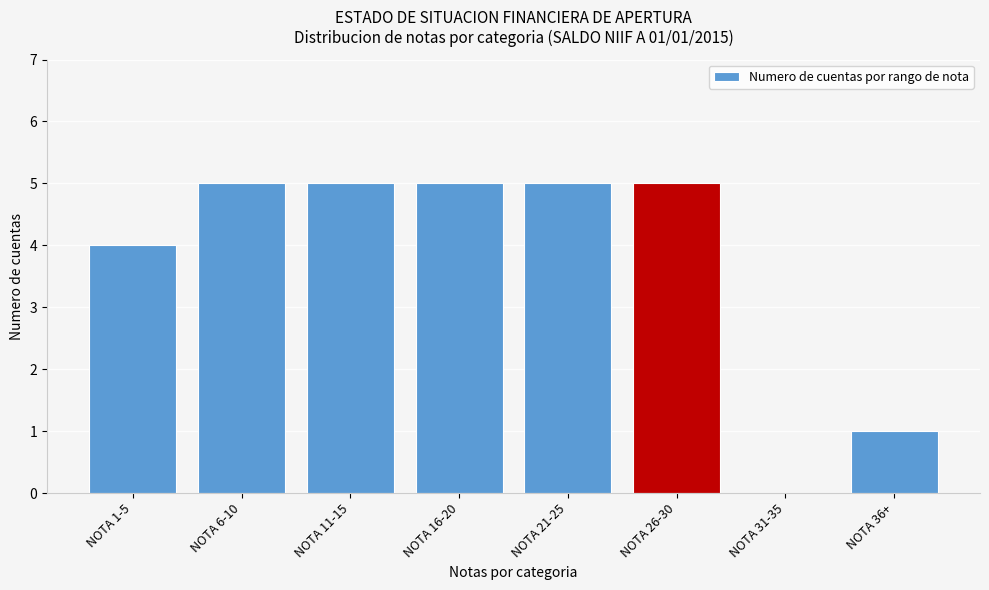

Reading right to left, what are all the values shown in this chart?

NOTA 36+=1	NOTA 31-35=0	NOTA 26-30=5	NOTA 21-25=5	NOTA 16-20=5	NOTA 11-15=5	NOTA 6-10=5	NOTA 1-5=4